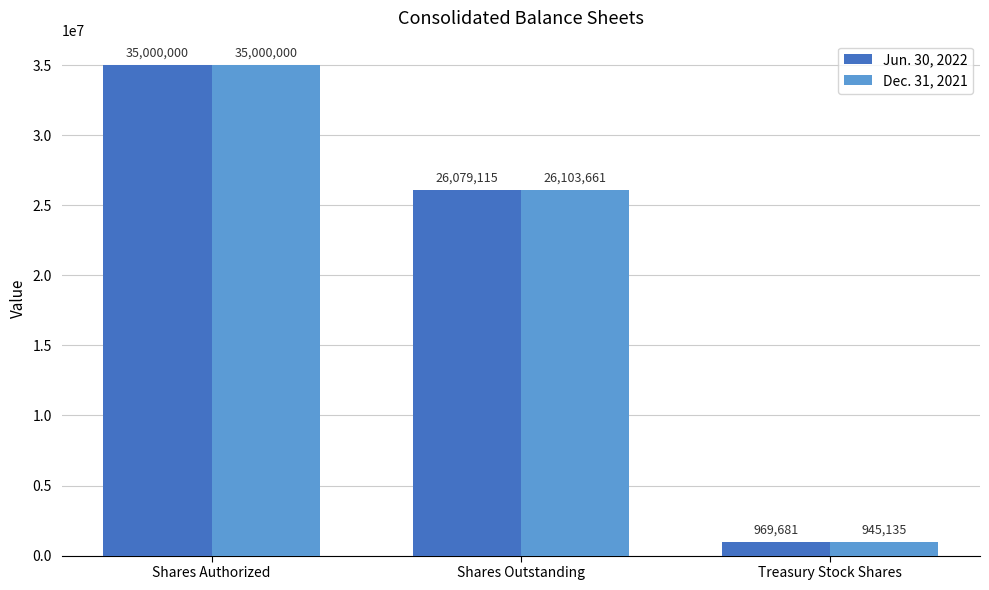

Between Shares Authorized and Shares Outstanding, which series saw the biggest shift?

Jun. 30, 2022